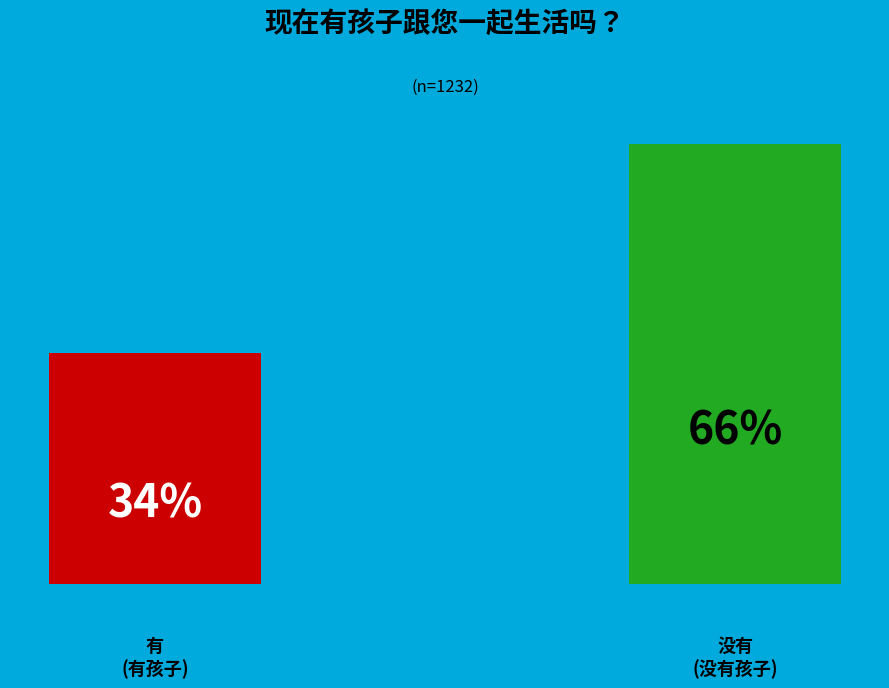

Reading right to left, extract all data points from this chart.

没有=808	有=424